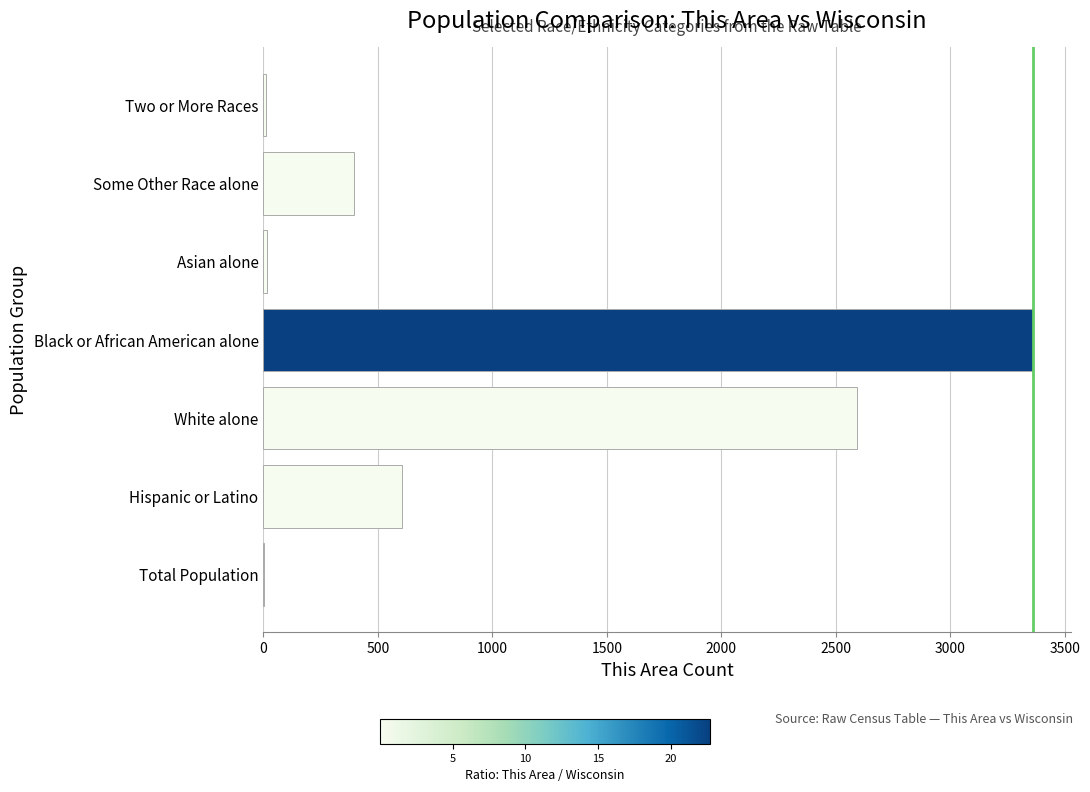

Does the chart contain stacked bars?

No